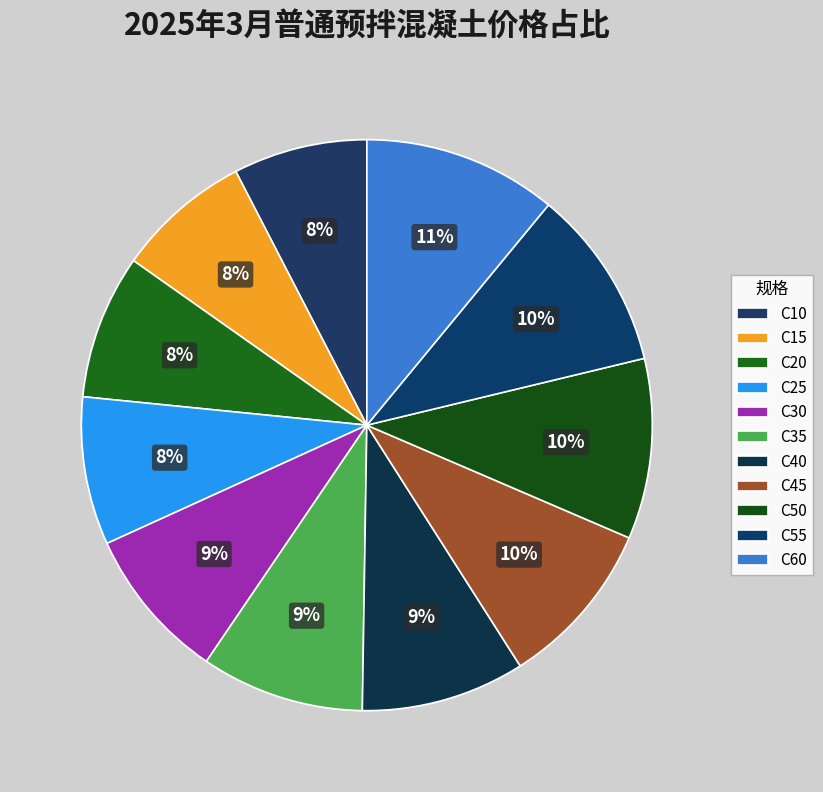

To the nearest percent, what is the combined percentage of C60 and C15?

19%